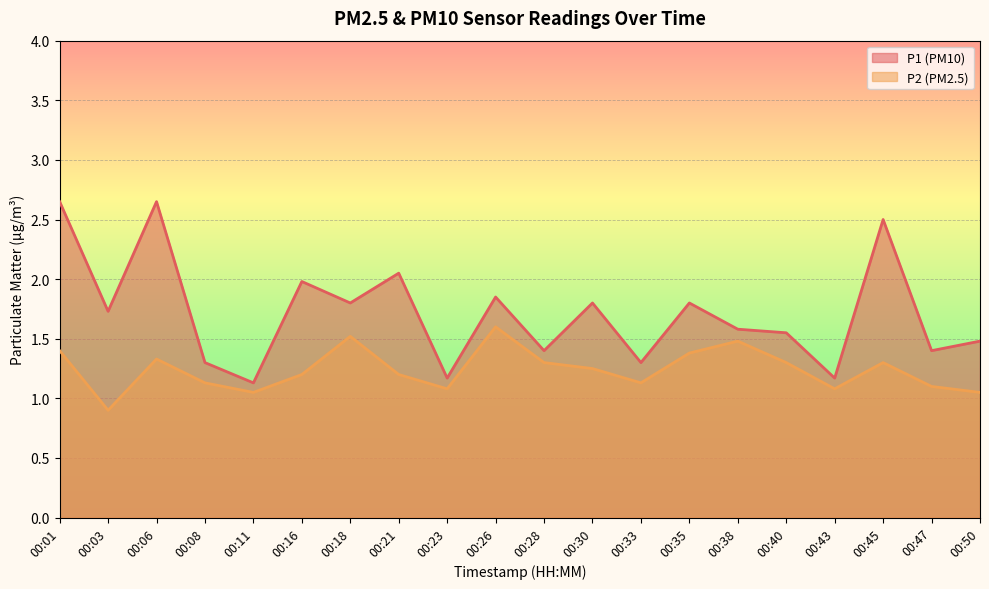

What are all the series names shown in the legend?

P1 (PM10), P2 (PM2.5)